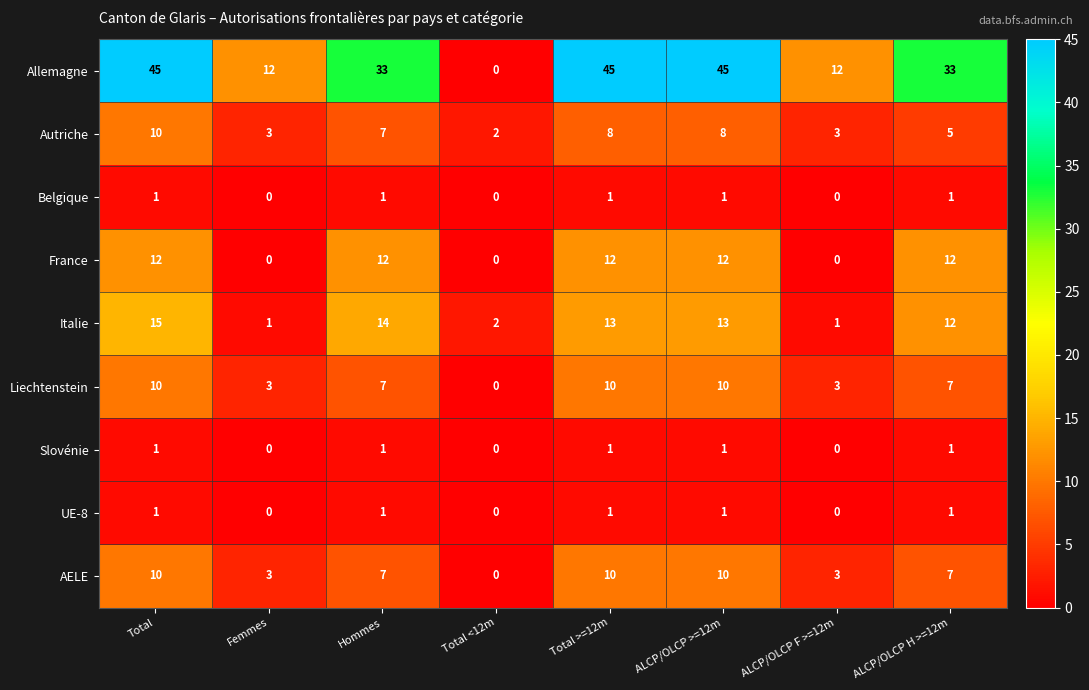

Which series has the largest total across all categories?

Allemagne